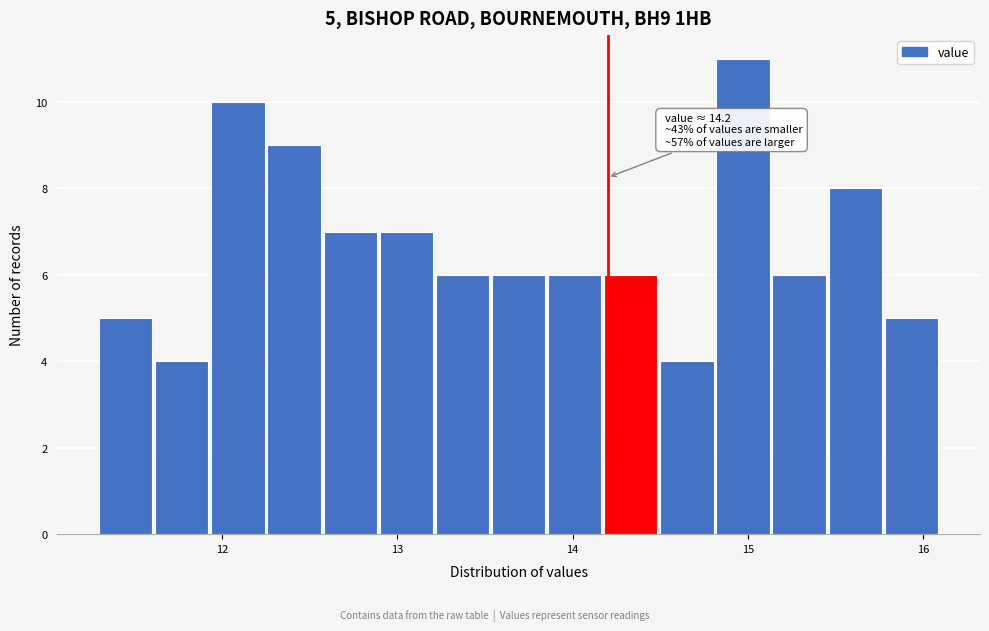

Around what value on the x-axis is the tallest bar? Give the approximate position of its centre, as read against the axis.

15.0